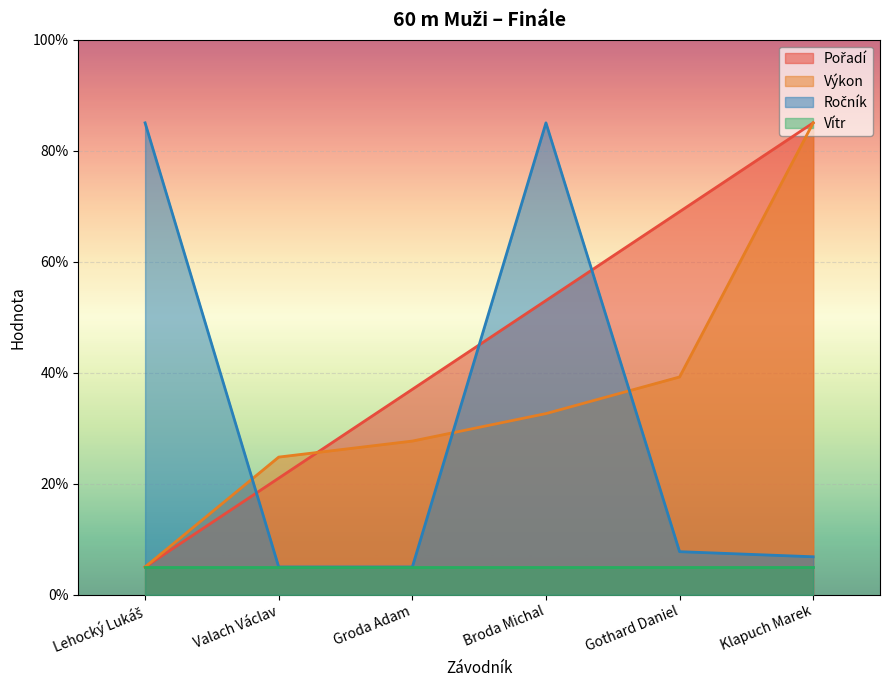

What is the spread (max minus min) of values at Valach Václav?

19.8